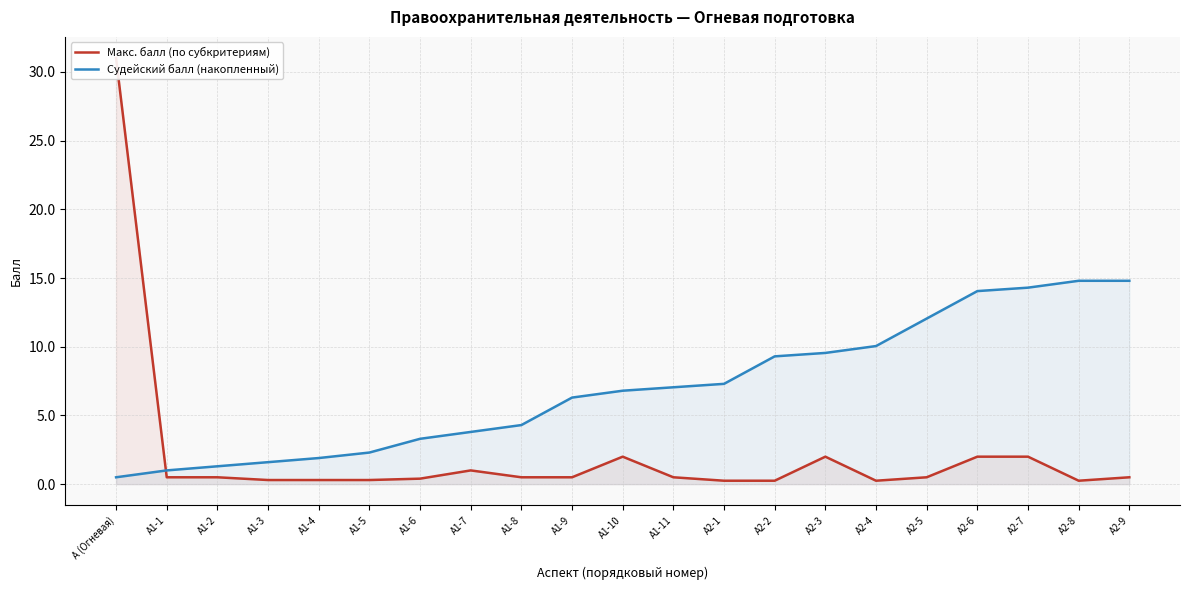

At which label is Судейский балл (накопленный) closest to 7?

А1-11